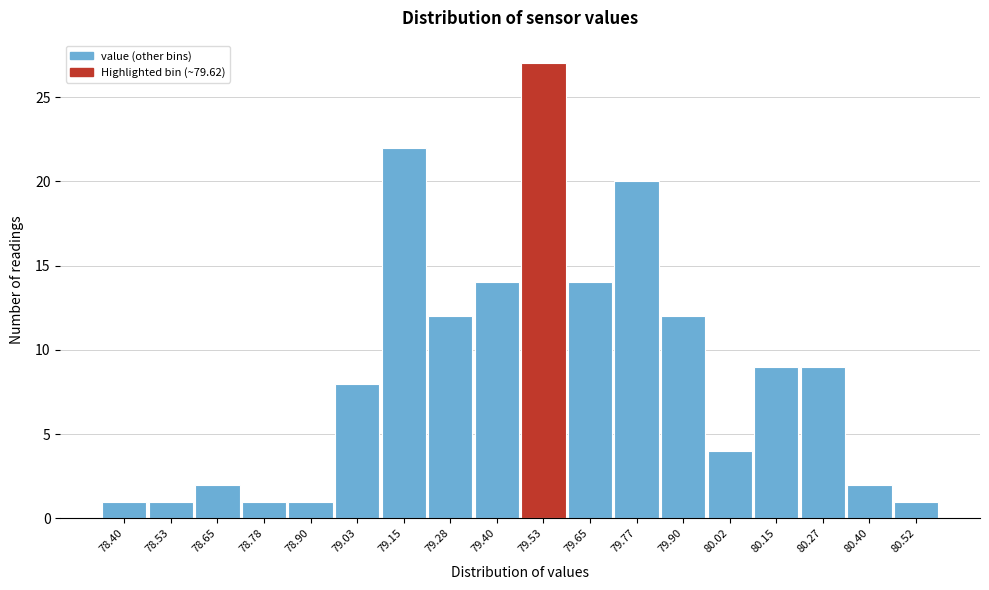

Reading left to right, list all the values displayed in this chart.

1	1	2	1	1	8	22	12	14	27	14	20	12	4	9	9	2	1